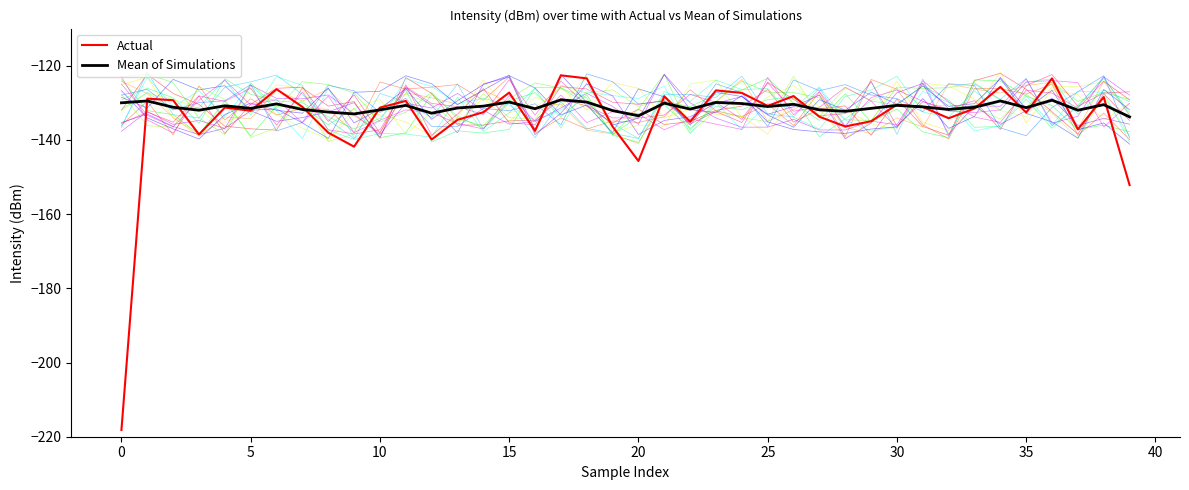

How many lines are shown in the chart?

2